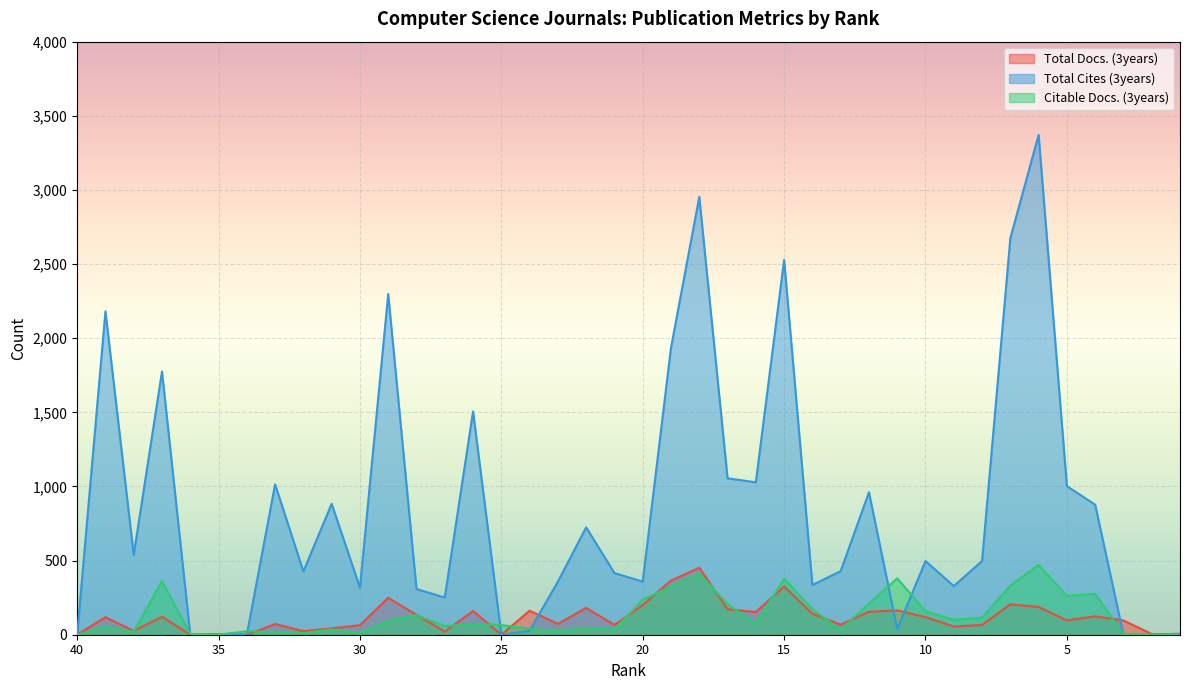

List the labels in order of Total Docs. (3years) value, largest first.

18, 19, 15, 29, 7, 20, 6, 22, 17, 11, 24, 26, 12, 16, 14, 28, 4, 37, 10, 39, 5, 3, 23, 33, 13, 21, 8, 30, 9, 31, 38, 32, 27, 2, 35, 1, 40, 36, 34, 25